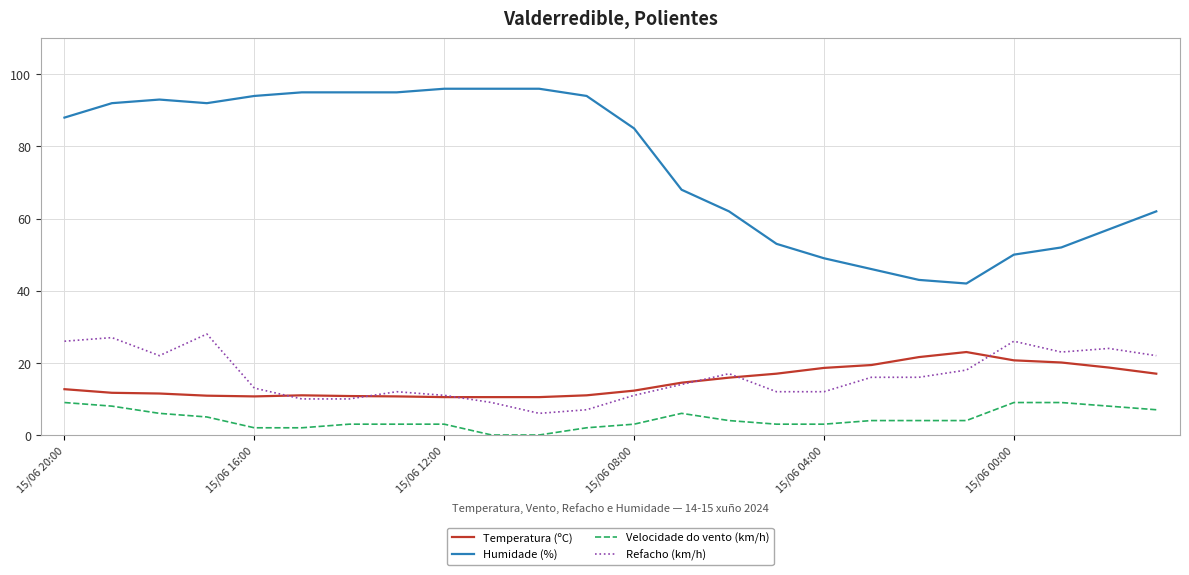

What is the maximum value shown in the chart?

96.0